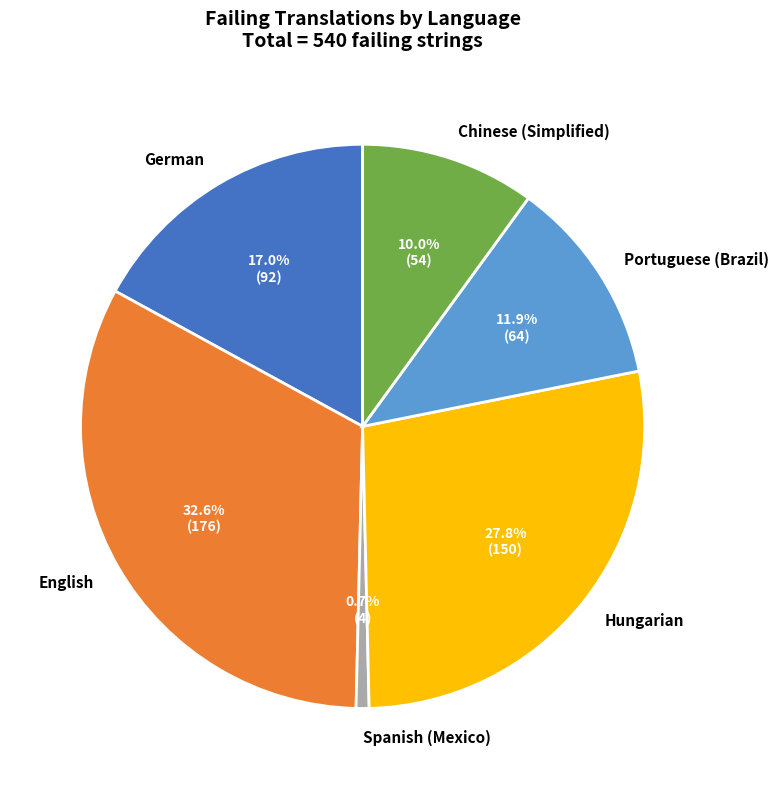

What is the largest slice in the pie chart?

English